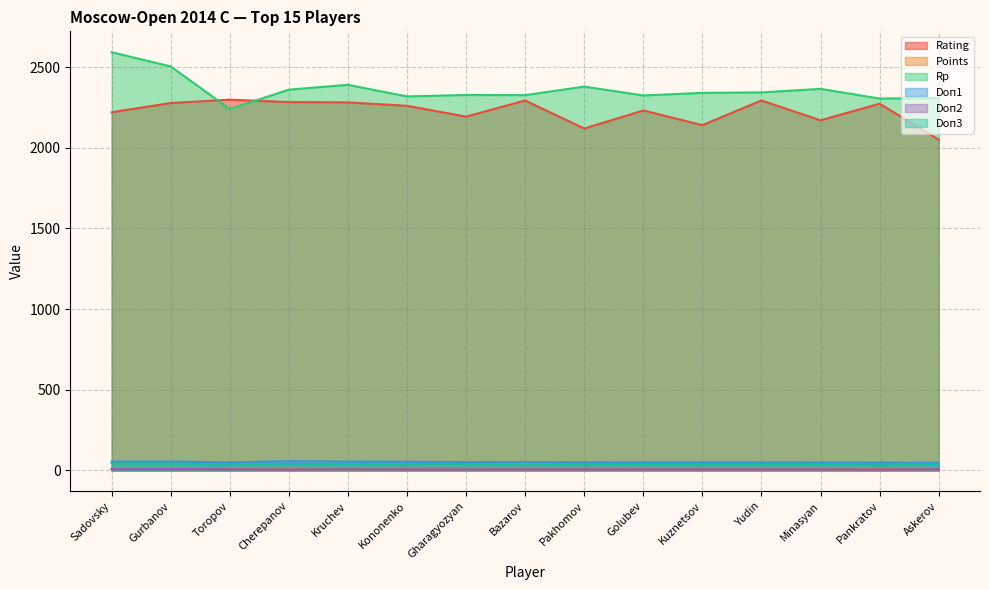

How many interior local valleys does the Doп1 series have?

1